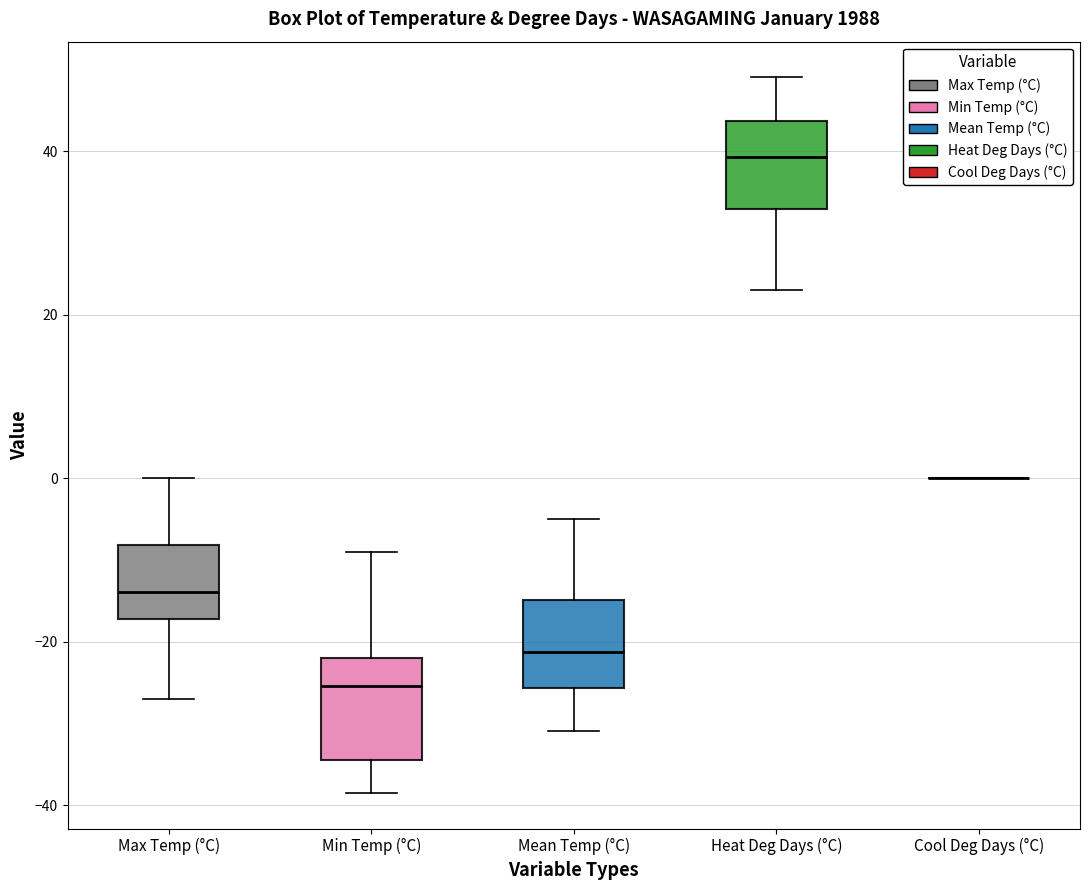

Reading left to right, transcribe this box plot: for each box, give where its median line is, the range the box spans, and where its two whiskers end, as read against the y-axis. The values are not printed on the chart, so give them approximately, as read against the axis.

Max Temp (°C): median -14, box -18 to -8, whiskers -26 to 0
Min Temp (°C): median -26, box -34 to -22, whiskers -38 to -8
Mean Temp (°C): median -22, box -26 to -14, whiskers -30 to -4
Heat Deg Days (°C): median 40, box 32 to 44, whiskers 24 to 50
Cool Deg Days (°C): box collapsed to a line at 0, whiskers 0 to 0